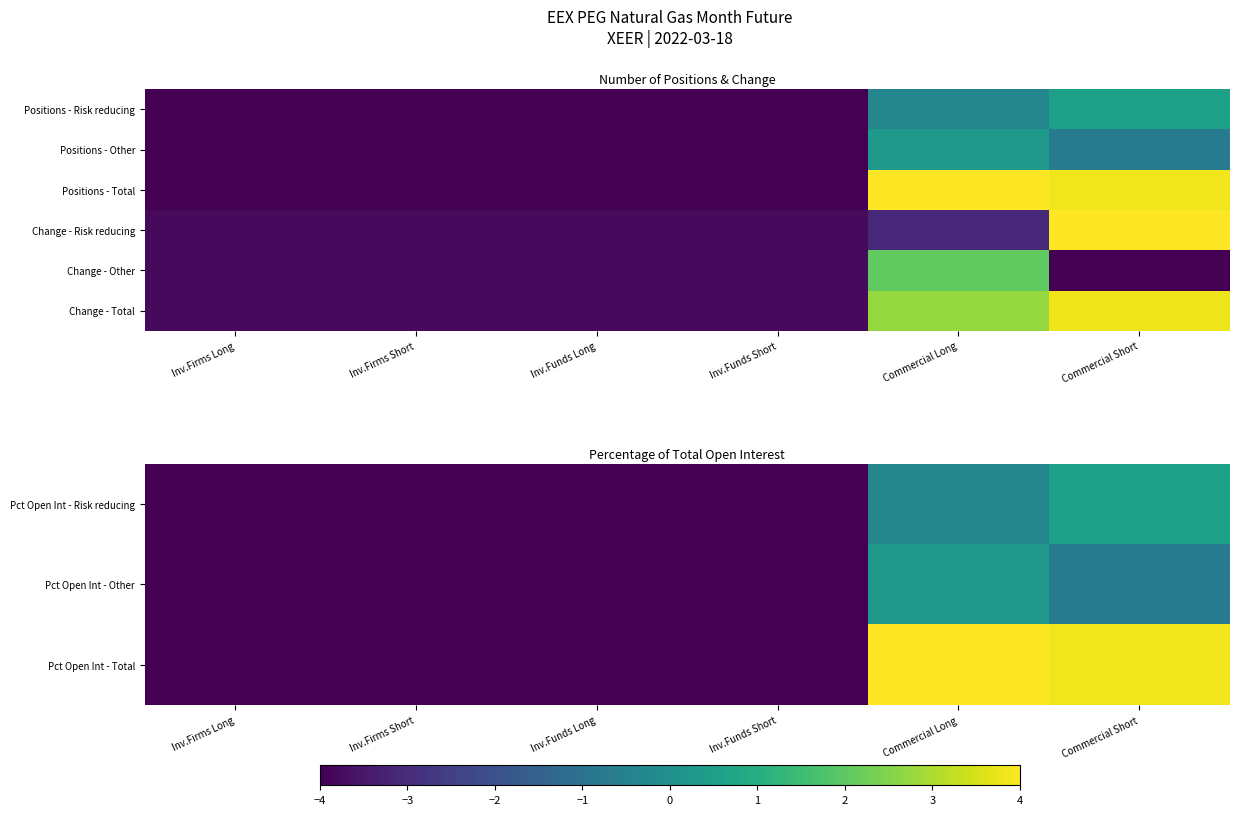

Is it true that Pct Open Int - Other equals -4.0 at Inv.Funds Long?

True